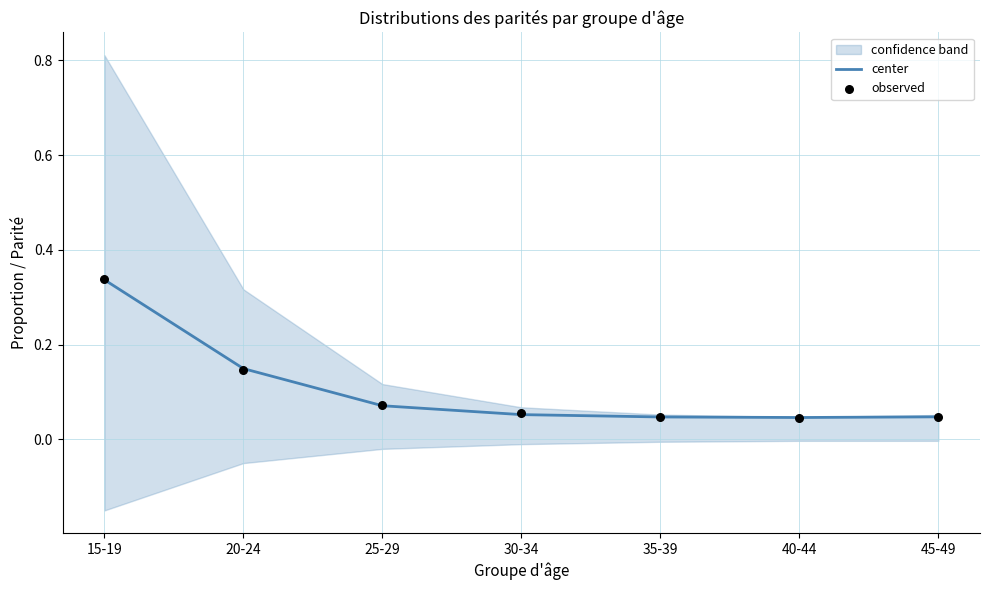

True or false: center has a value of 0.0 at 30-34.

False